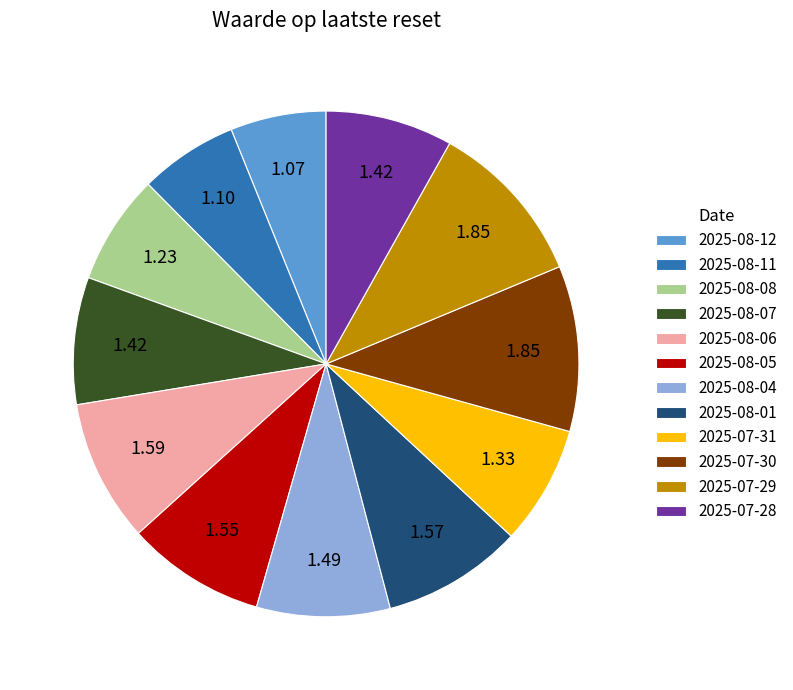

Combined, do 2025-08-06 and 2025-07-30 account for over 50%?

No